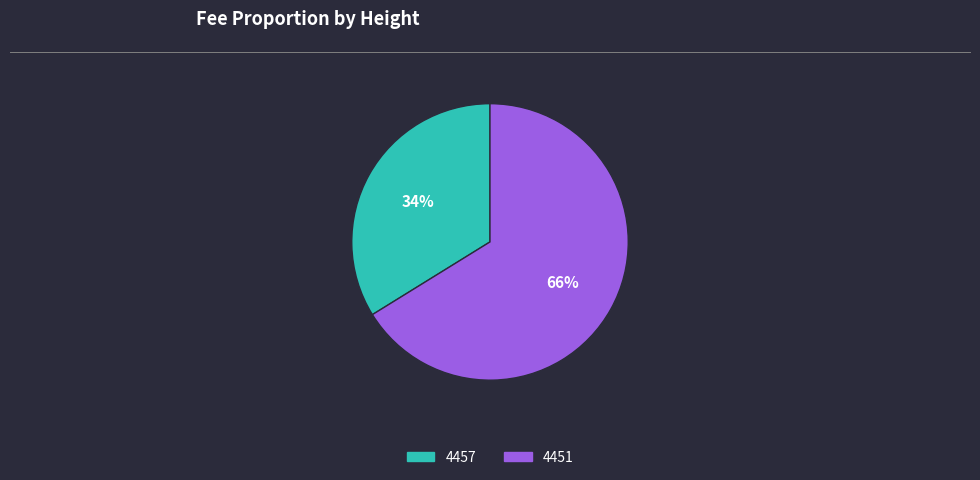

Approximately how many times larger is the value at 4457 compared to 4451?

0.5